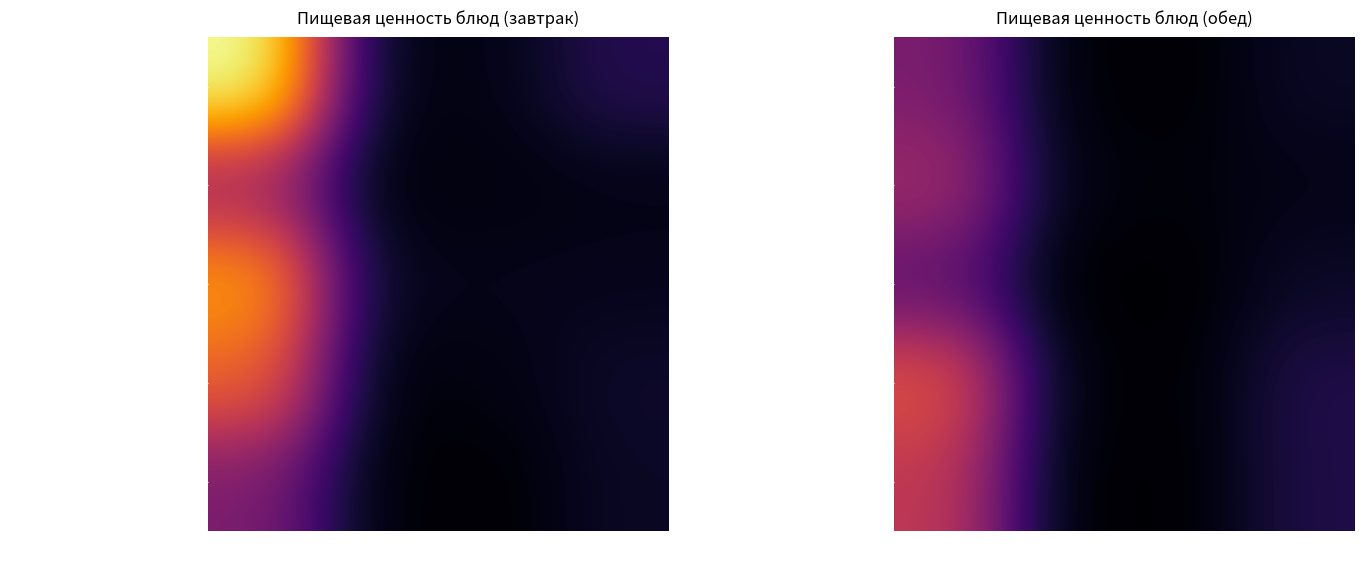

The Булочка Здоровье из ржаной муки series shows 35.9 at Углеводы. True or false?

True